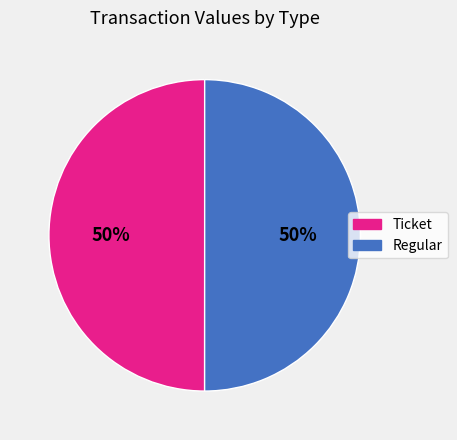

True or false: Regular accounts for 14% of the total.

False